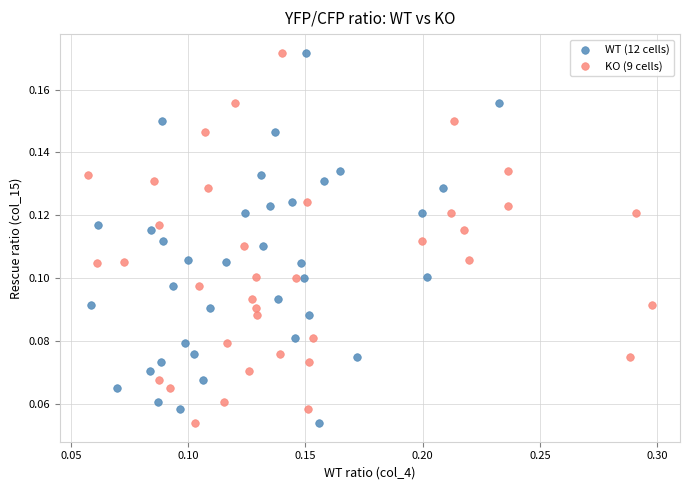

What are all the series names shown in the legend?

WT (12 cells), KO (9 cells)